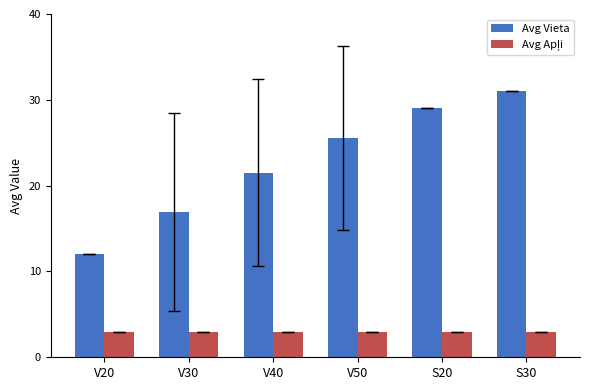

What is the total value across all series at V50?

28.6